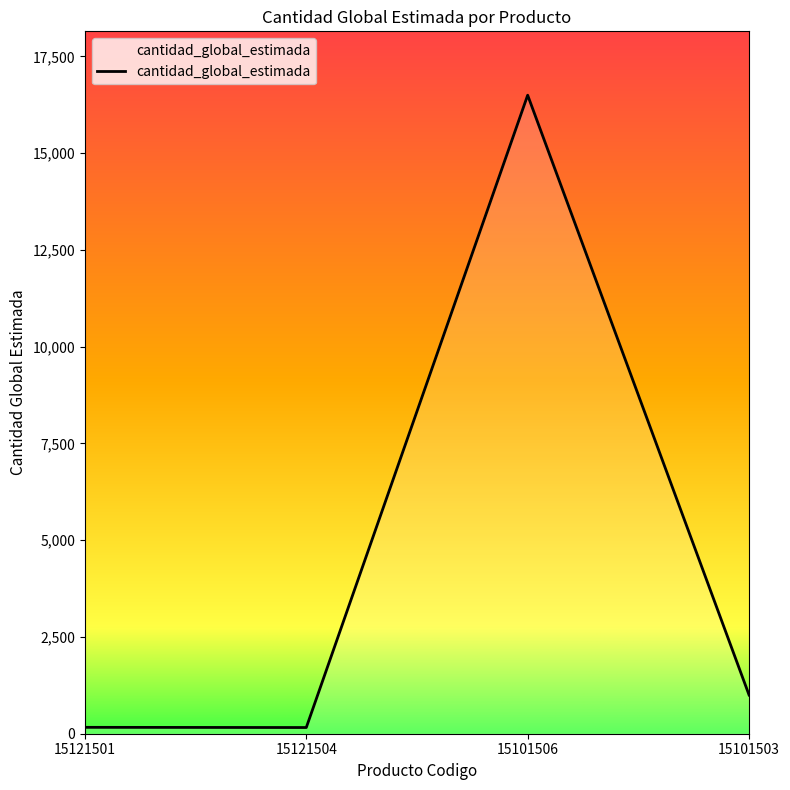

What is the difference between the maximum and minimum values?

16340